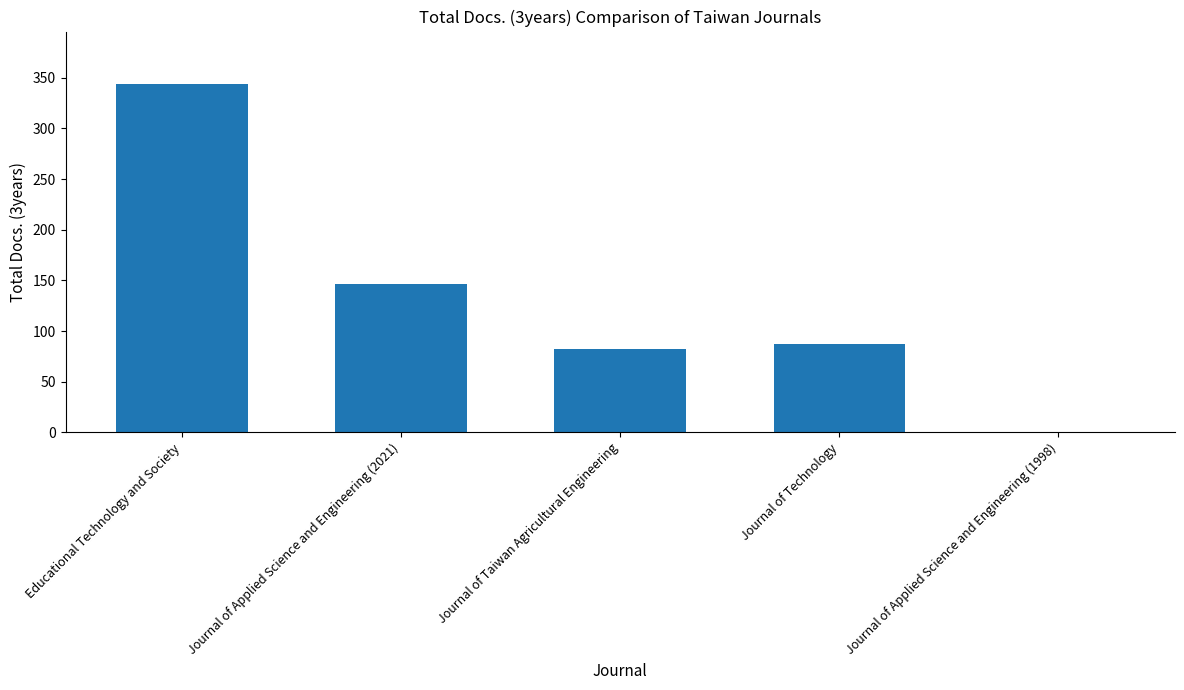

Reading left to right, list all the values displayed in this chart.

344	146	82	87	0